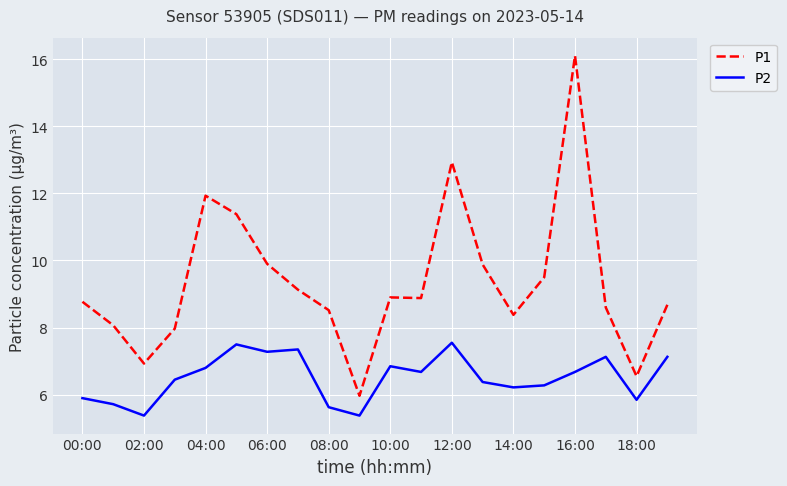

Does the chart have visible grid lines?

Yes